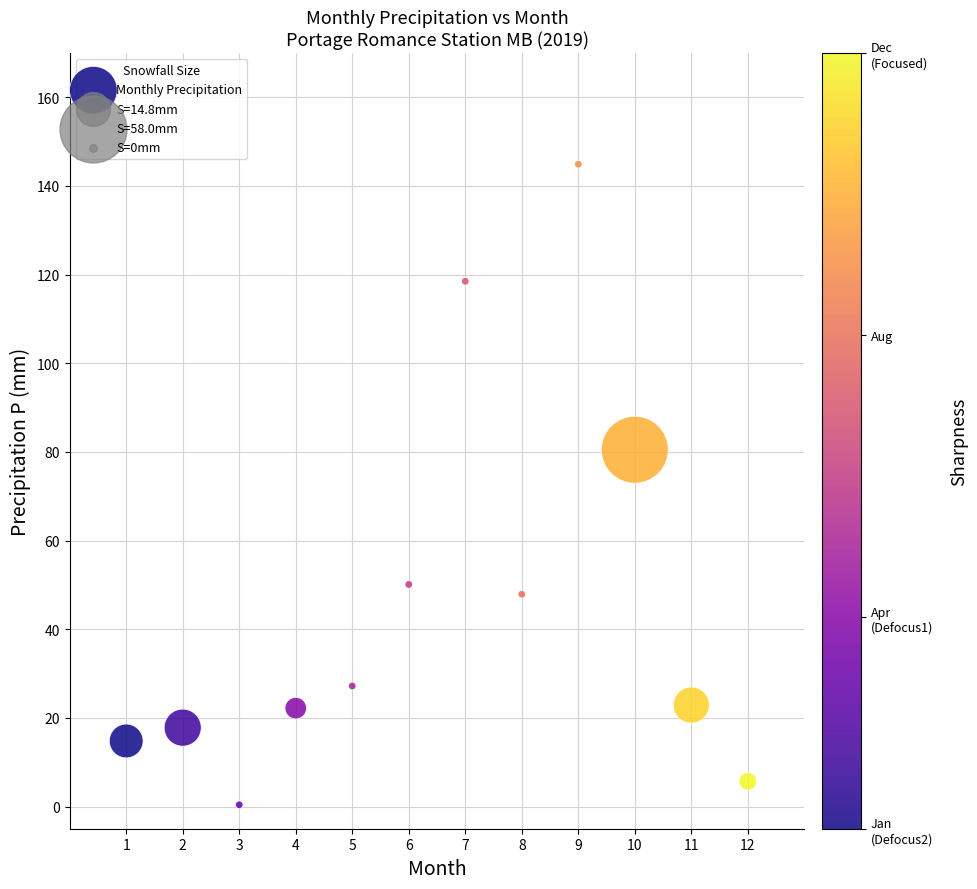

What is the range of Y values (max minus min)?

144.5